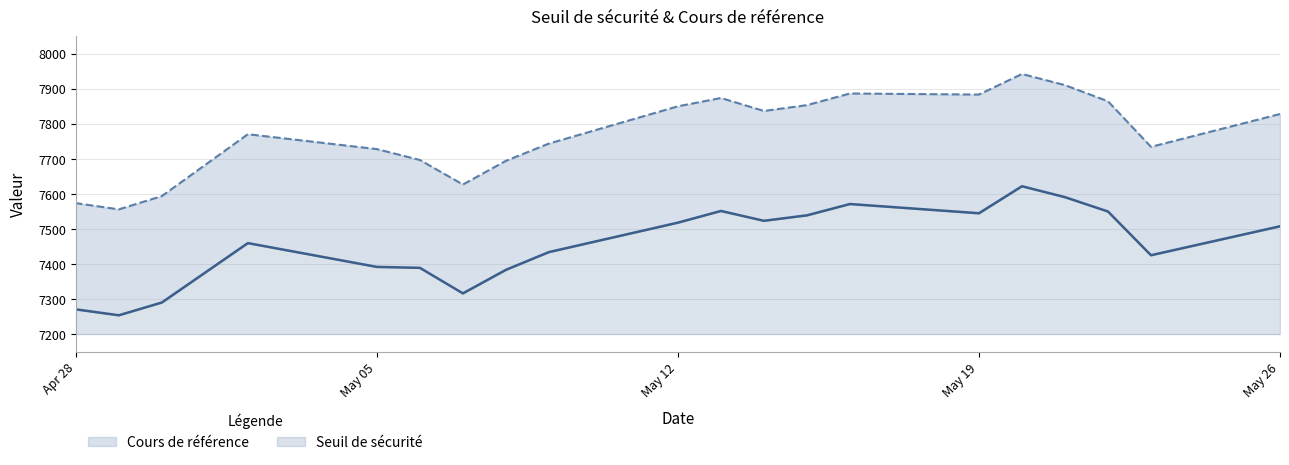

Rank the series by their average value, from lowest to highest.

Seuil de sécurité, Cours de référence